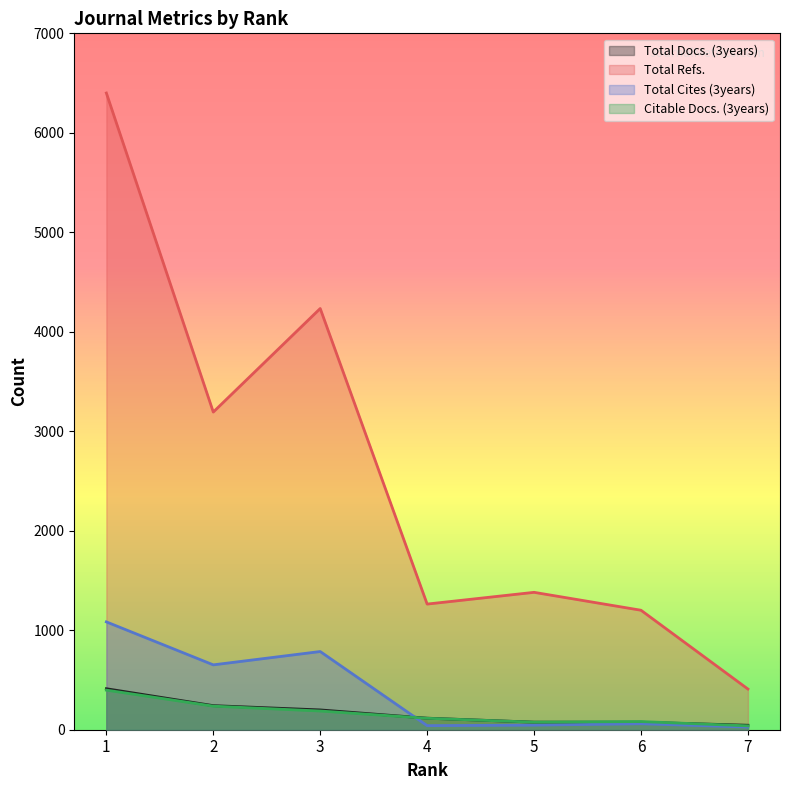

What value does the Total Refs. series have at 7, to the nearest 10?

410